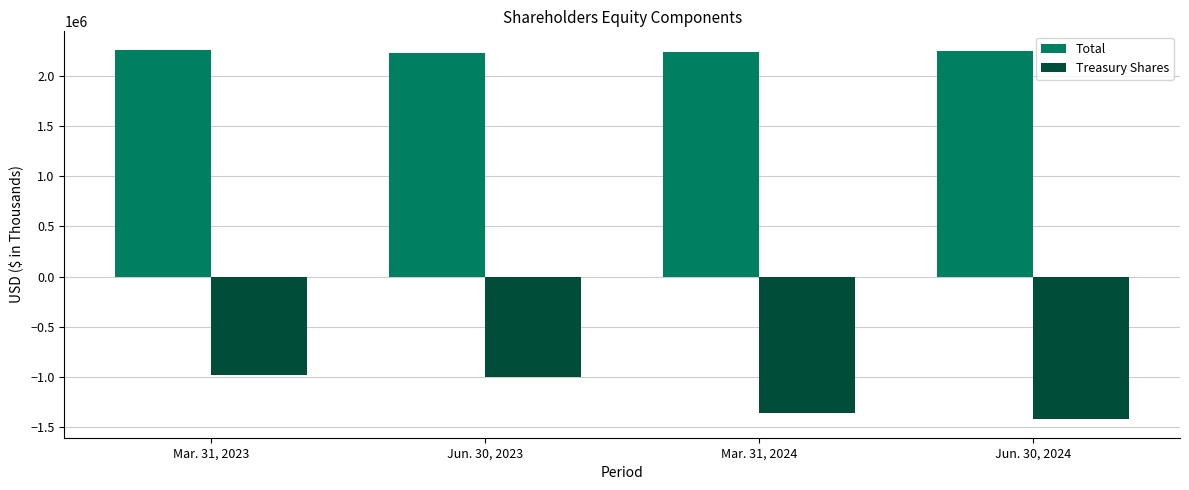

What is the spread (max minus min) of values at Jun. 30, 2023?

3220656